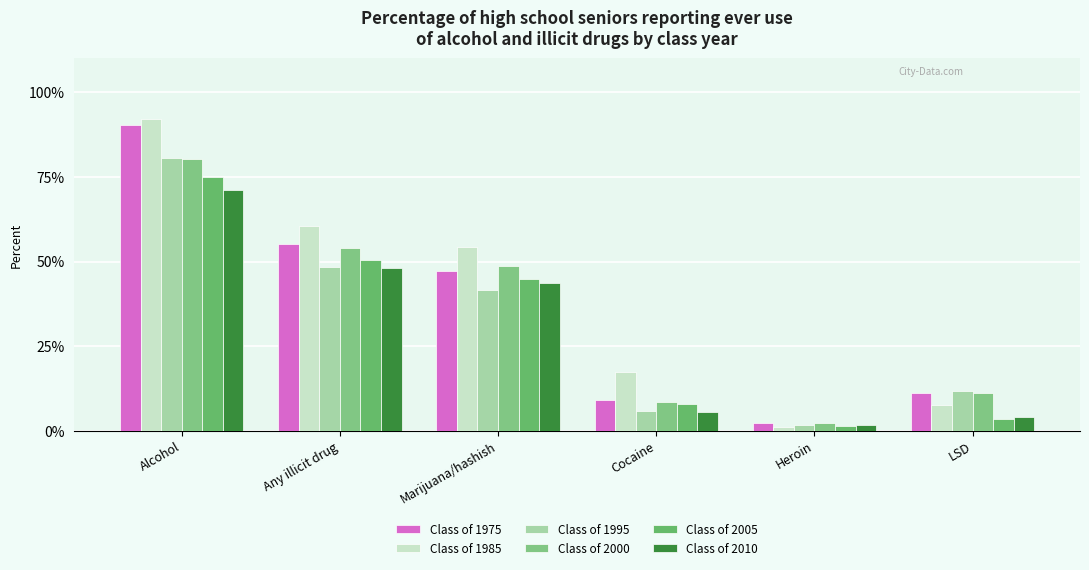

What position from the left is Heroin?

5